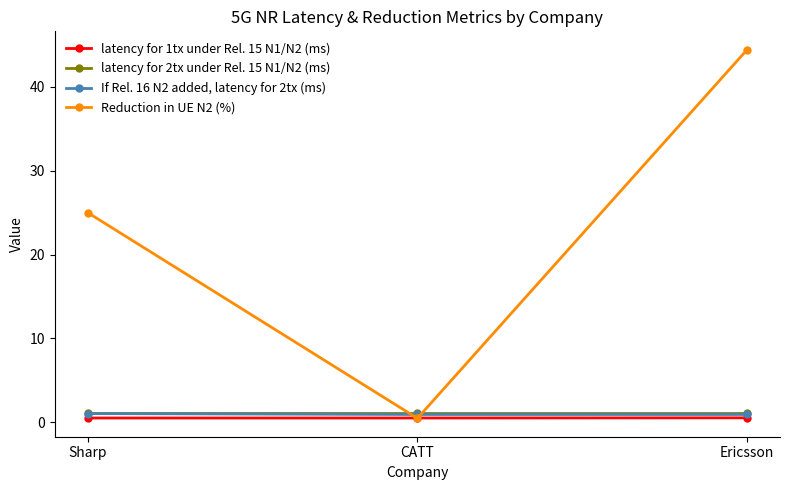

What is the value of the If Rel. 16 N2 added, latency for 2tx (ms) point at the 1st from the left?

1.0